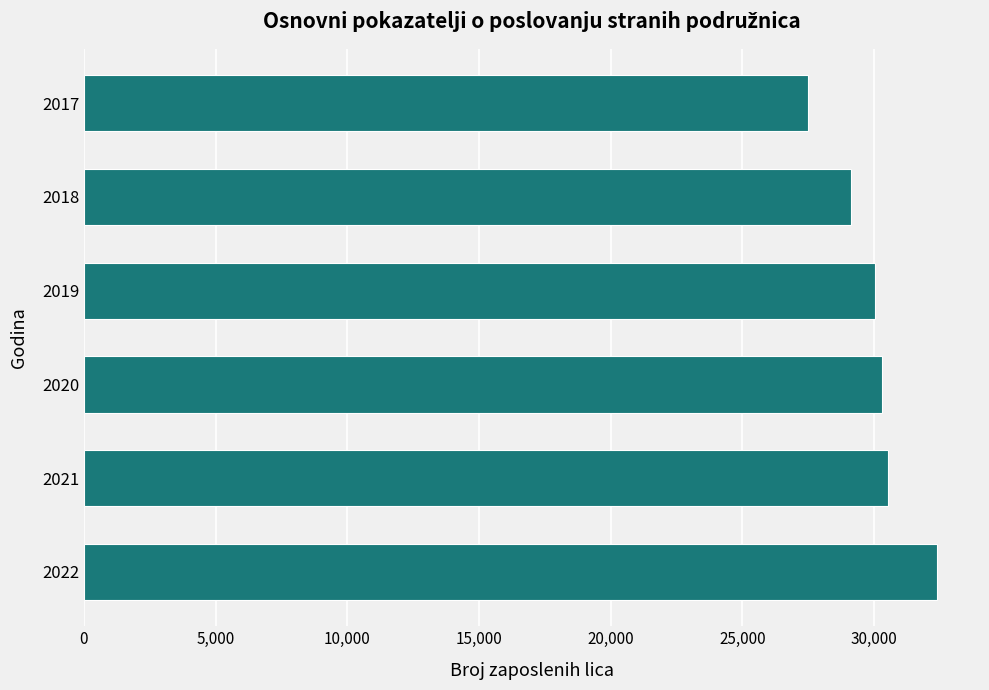

How many data points are less than 30295?

3